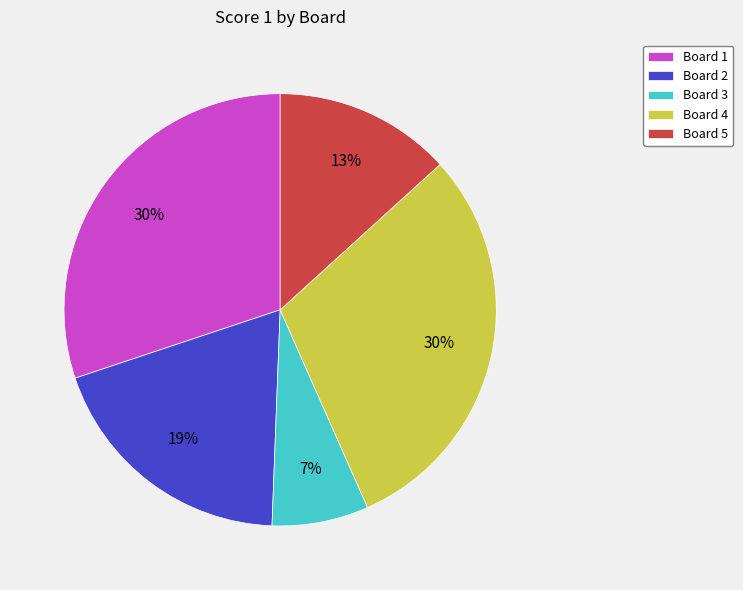

To the nearest percent, what is the combined percentage of Board 4 and Board 3?

37%